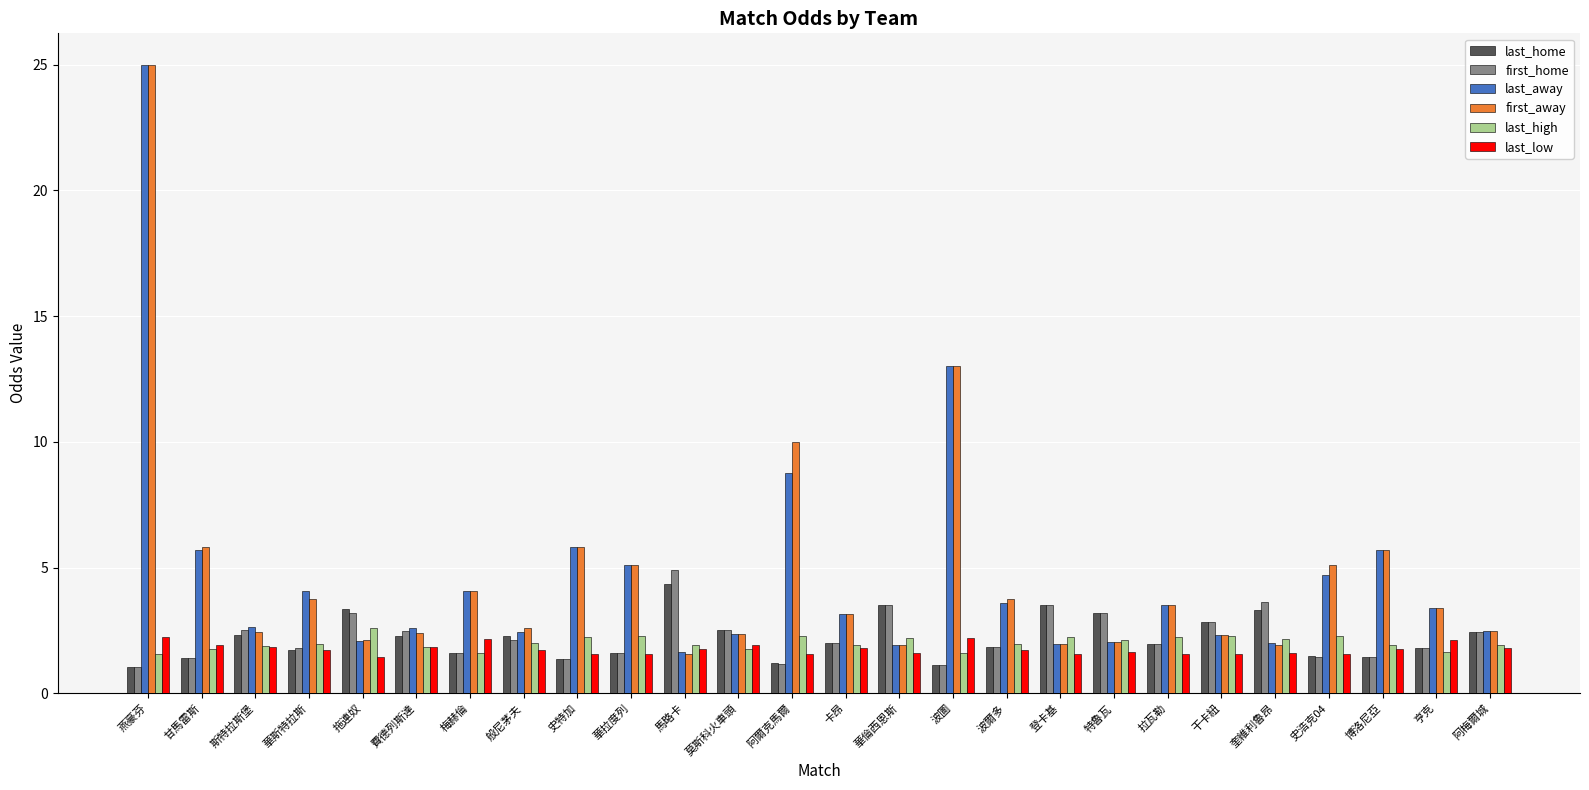

What is the approximate value of first_away at 史特加?

5.8